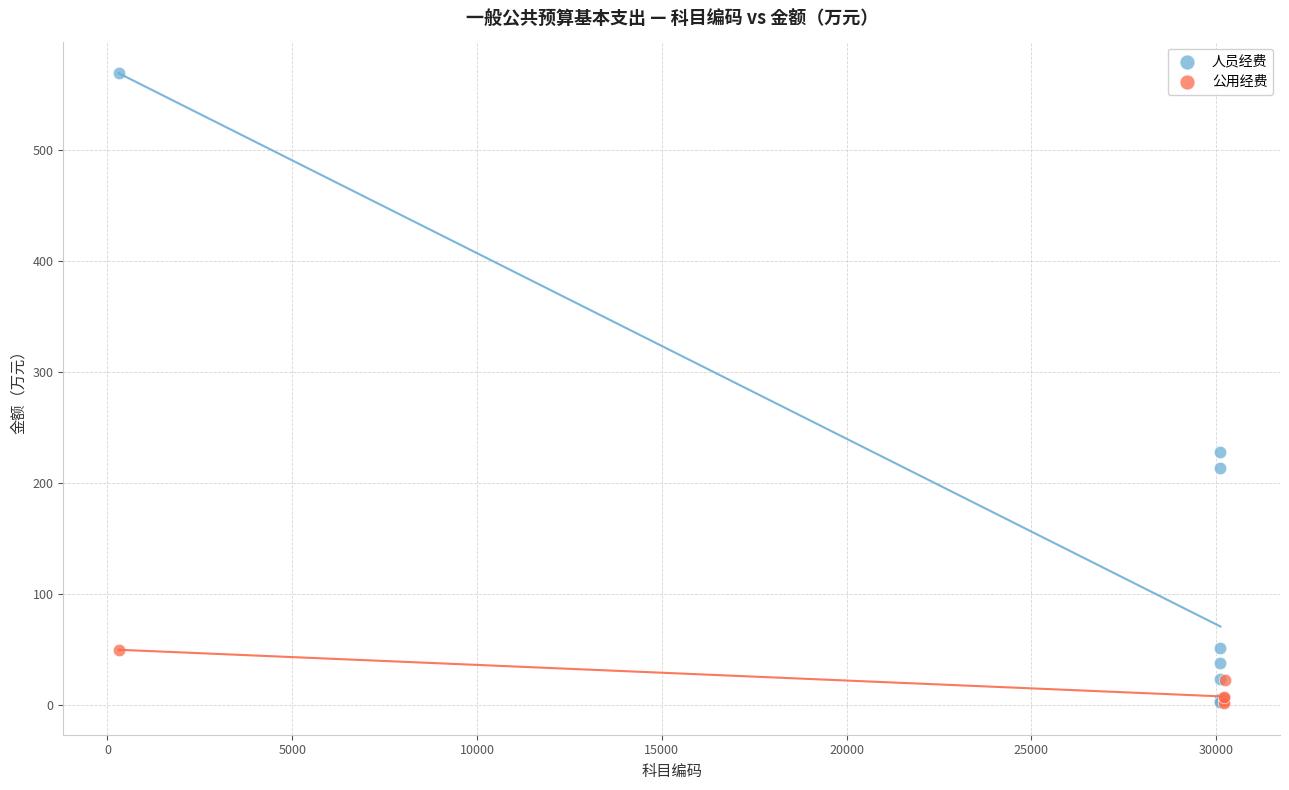

Which series reaches the maximum Y coordinate?

人员经费